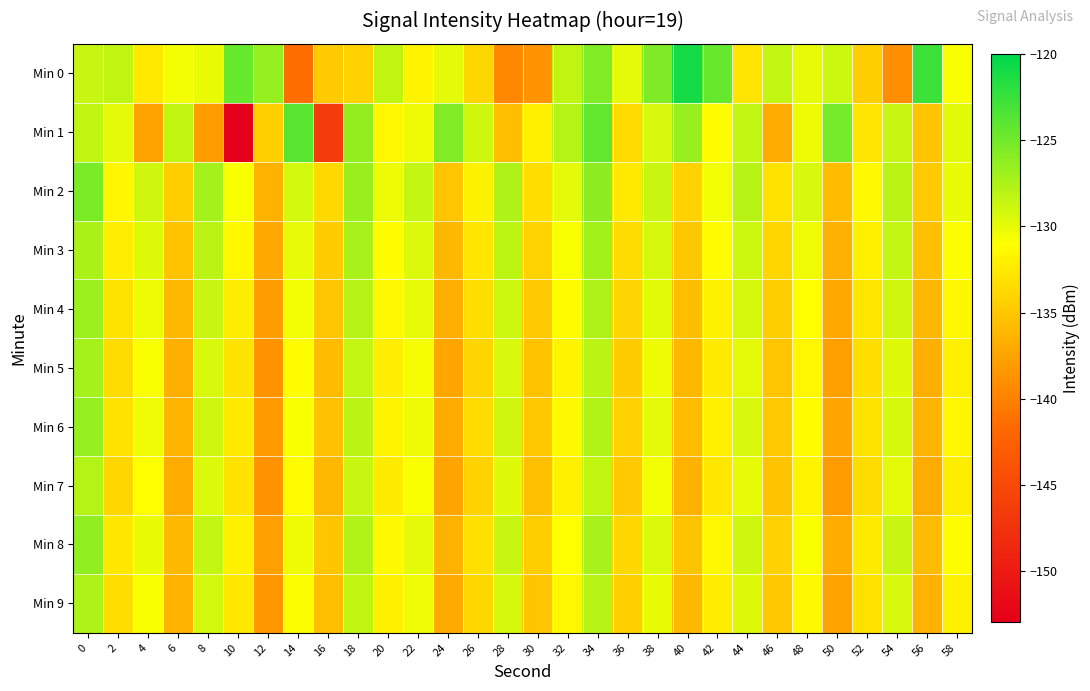

List the series in order of their peak value, lowest first.

Min 7, Min 9, Min 5, Min 3, Min 4, Min 6, Min 8, Min 2, Min 1, Min 0